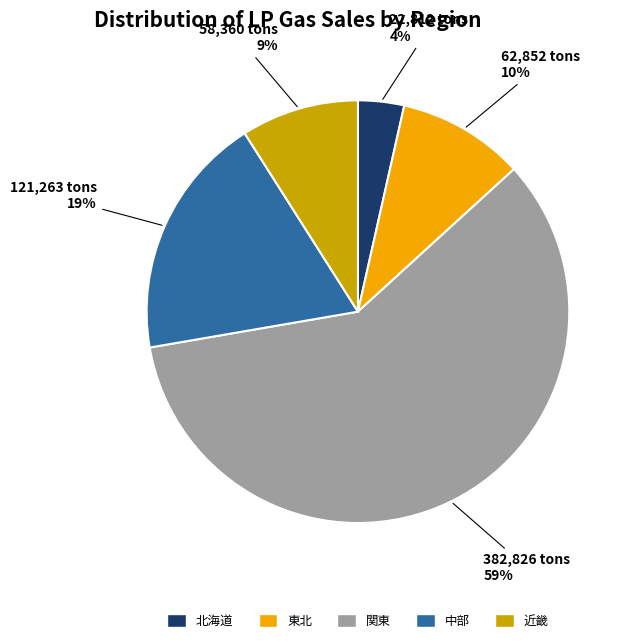

Approximately how many times larger is the value at 中部 compared to 東北?

1.9